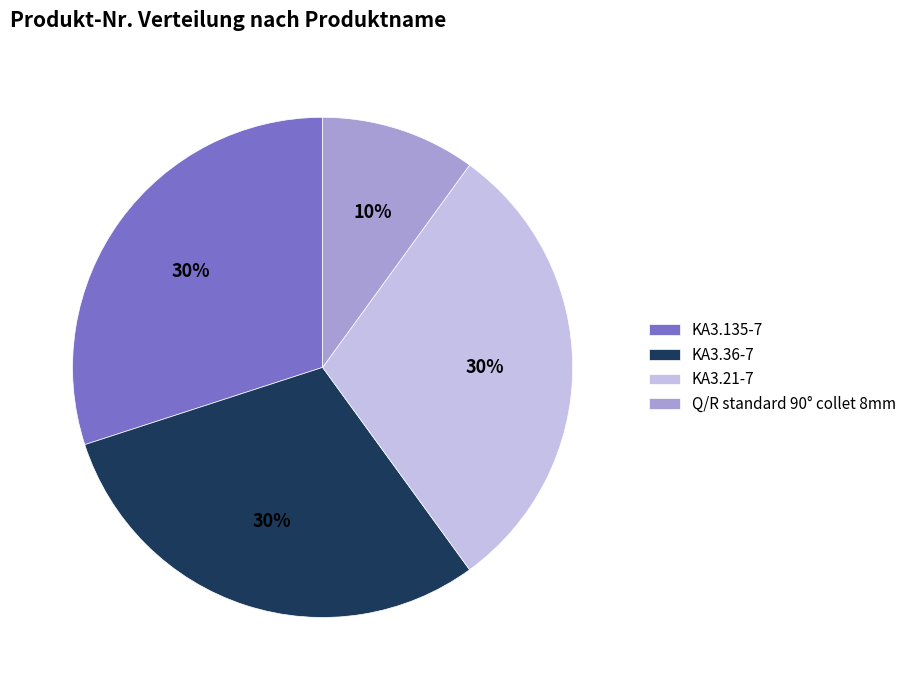

To the nearest percent, what is the combined percentage of KA3.135-7 and Q/R standard 90° collet 8mm?

40%